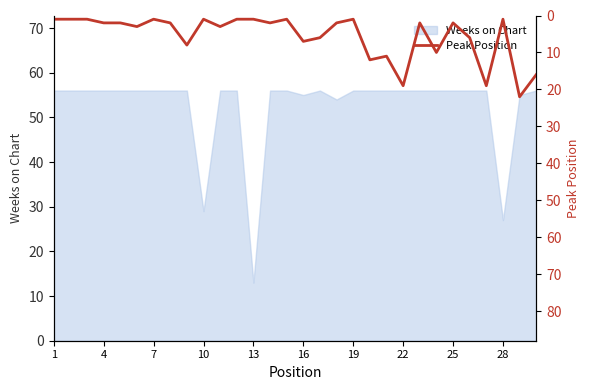

The Weeks on Chart series shows 77 at 16. True or false?

False